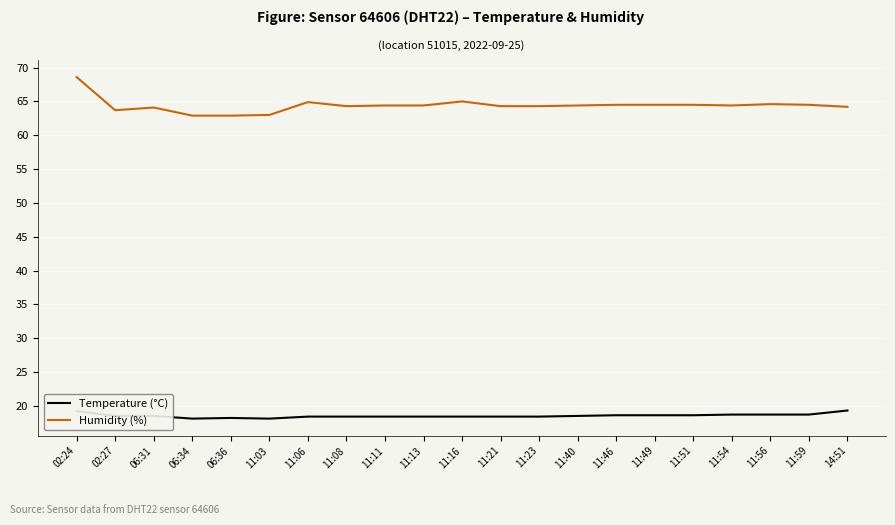

Which series has the largest total across all categories?

Humidity (%)